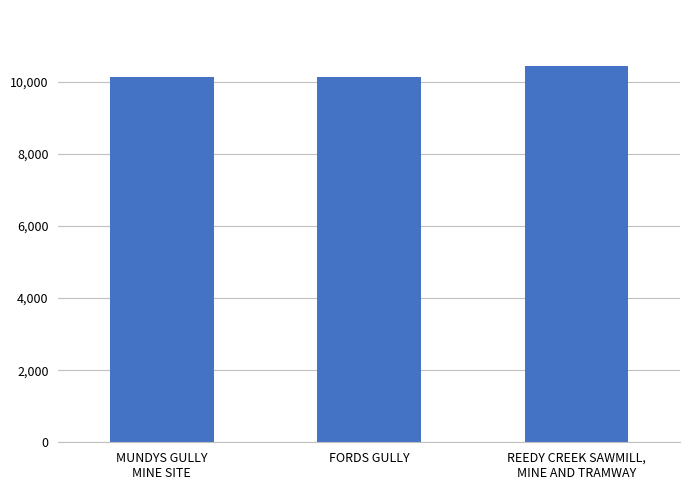

The chart shows a value of 2549 at REEDY CREEK SAWMILL,
MINE AND TRAMWAY. True or false?

False